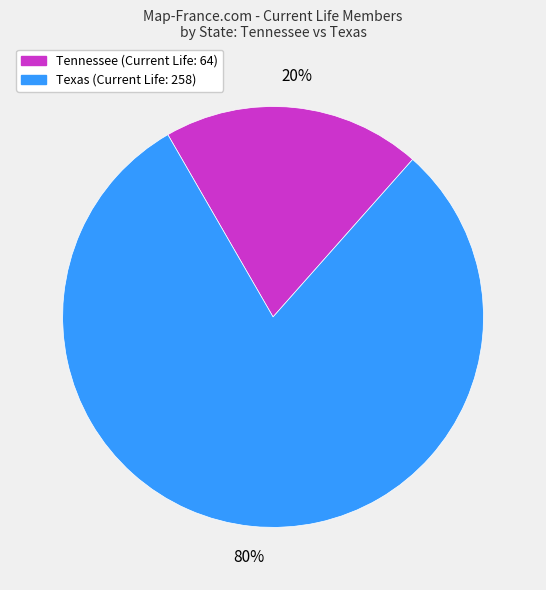

How many segments does this pie chart have?

2